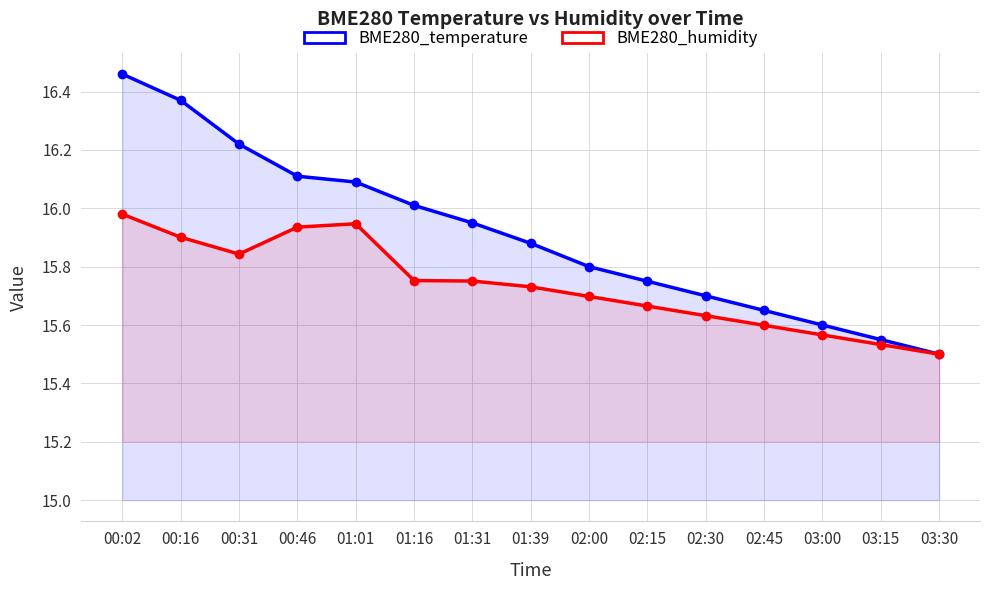

At which category is the sum across all series the highest?

00:02